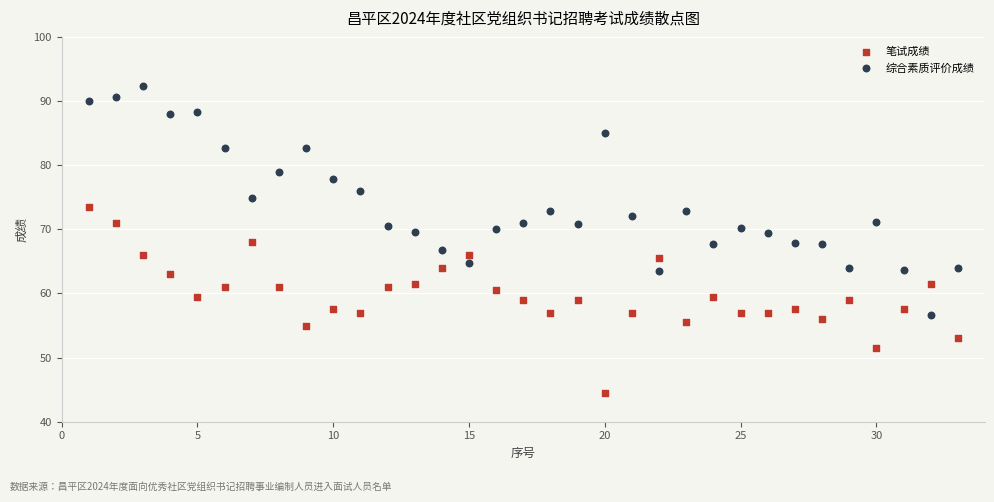

Which series has the widest spread of Y values?

综合素质评价成绩